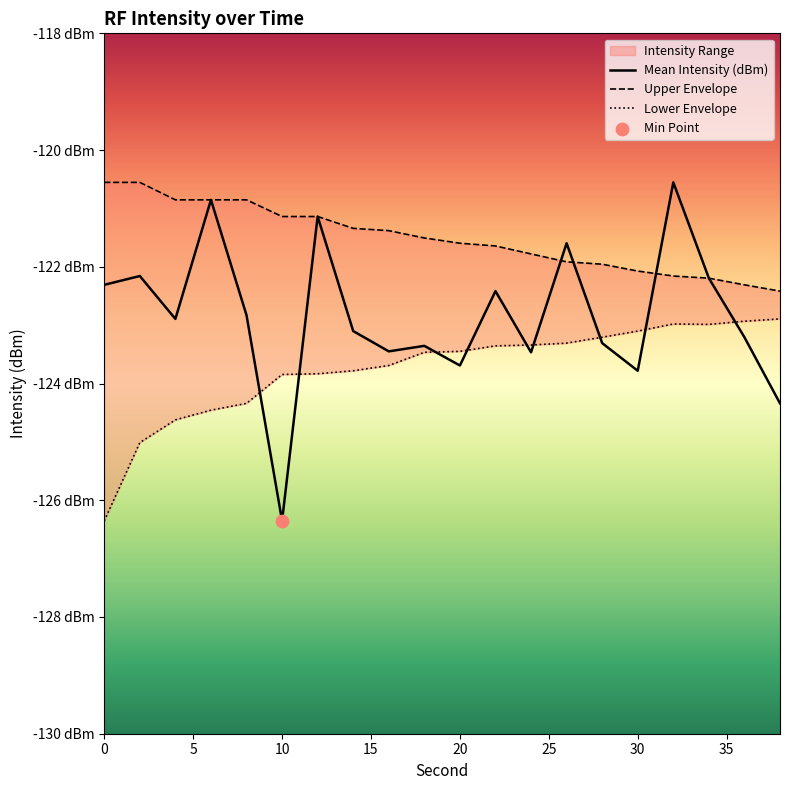

At how many categories does at least one series exceed -121?

6